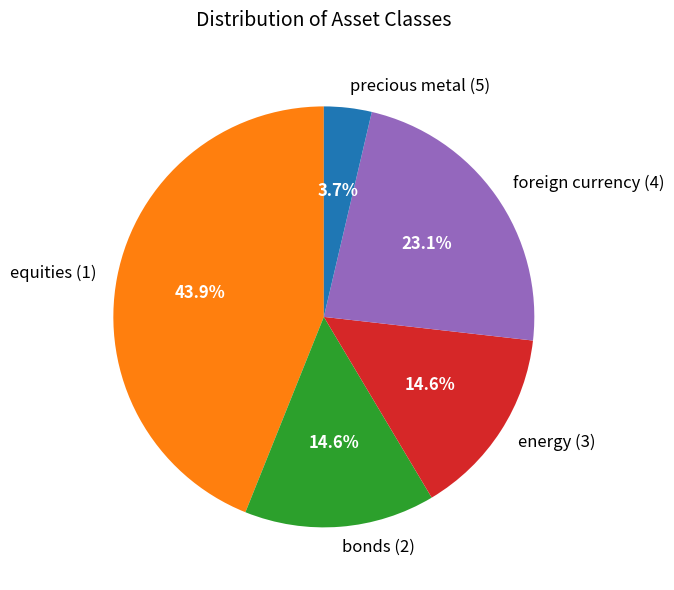

The energy (3) slice represents 15% of the pie. True or false?

True